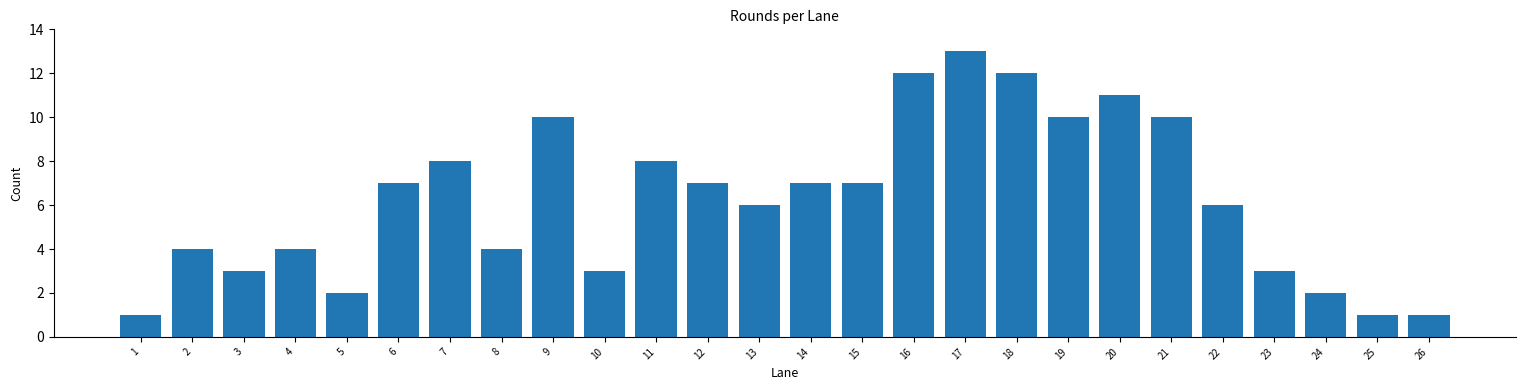

Reading right to left, extract all data points from this chart.

26=1	25=1	24=2	23=3	22=6	21=10	20=11	19=10	18=12	17=13	16=12	15=7	14=7	13=6	12=7	11=8	10=3	9=10	8=4	7=8	6=7	5=2	4=4	3=3	2=4	1=1